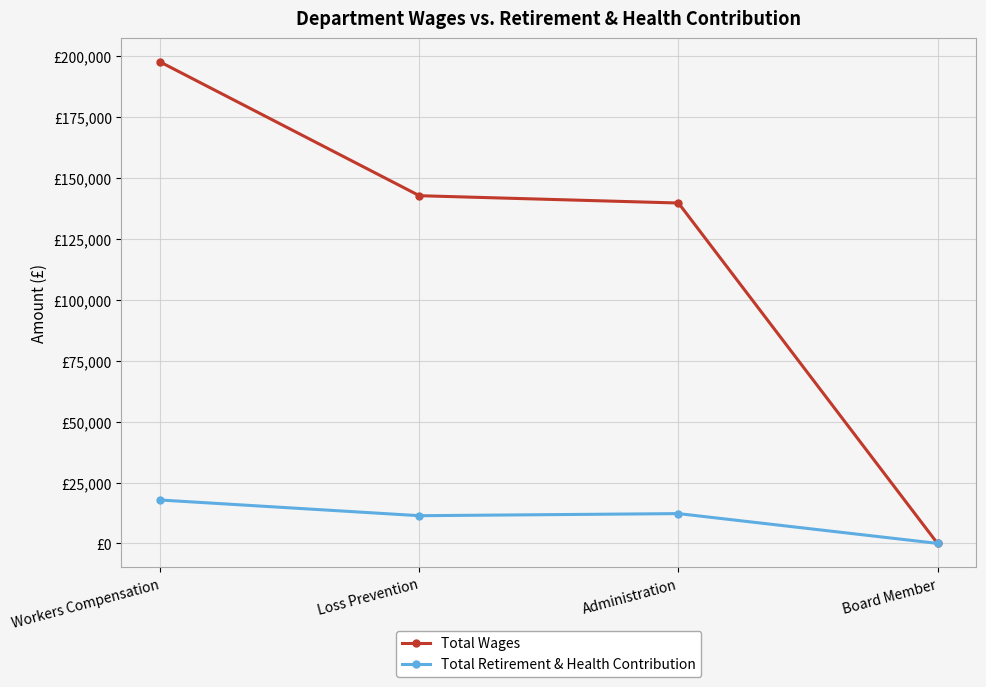

Does the chart have visible grid lines?

Yes